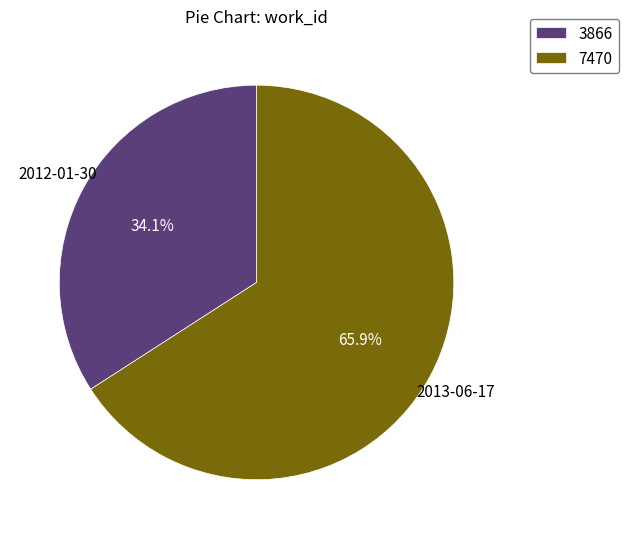

How many slices are in this pie chart?

2